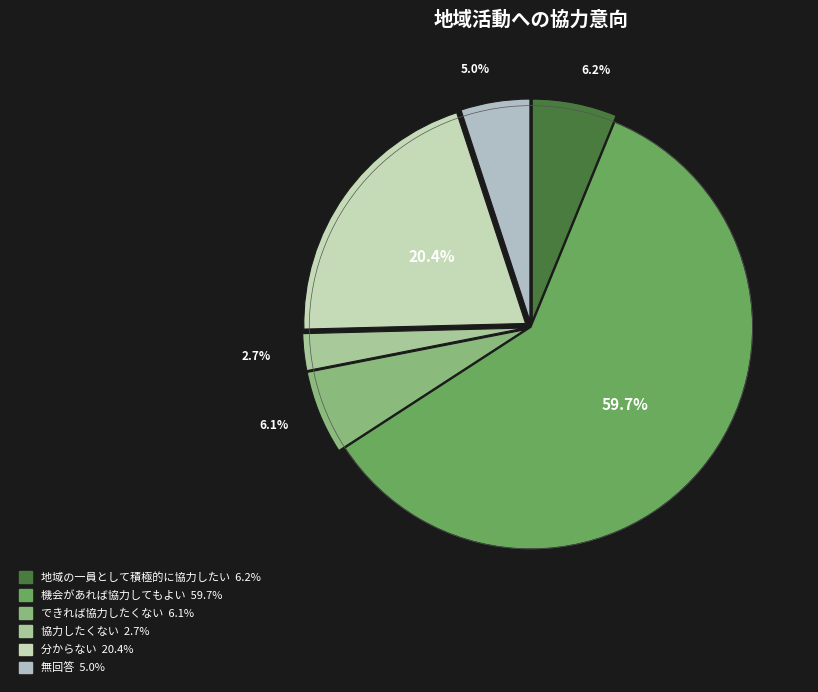

What is the ratio of the value at 無回答 to the value at 協力したくない?

1.9